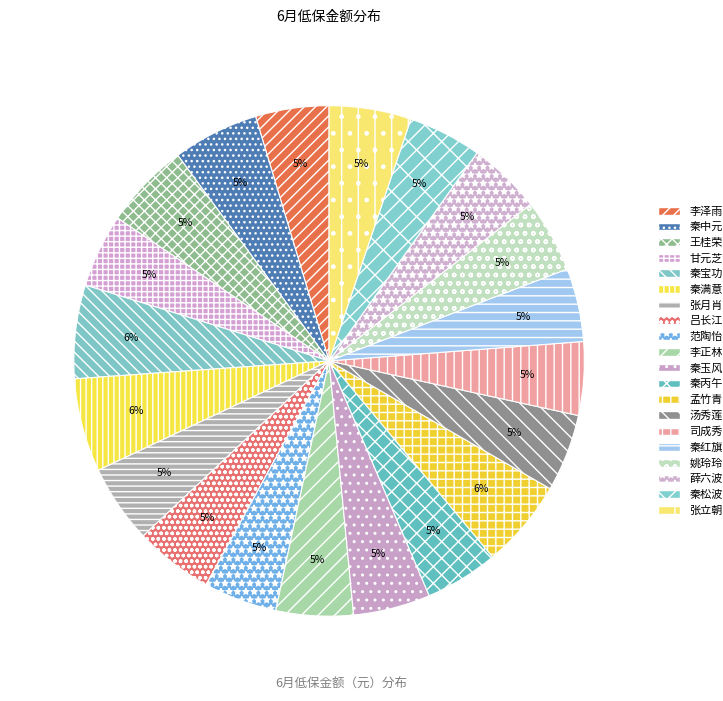

What is the change in value from 秦中元 to 秦玉风?

-24